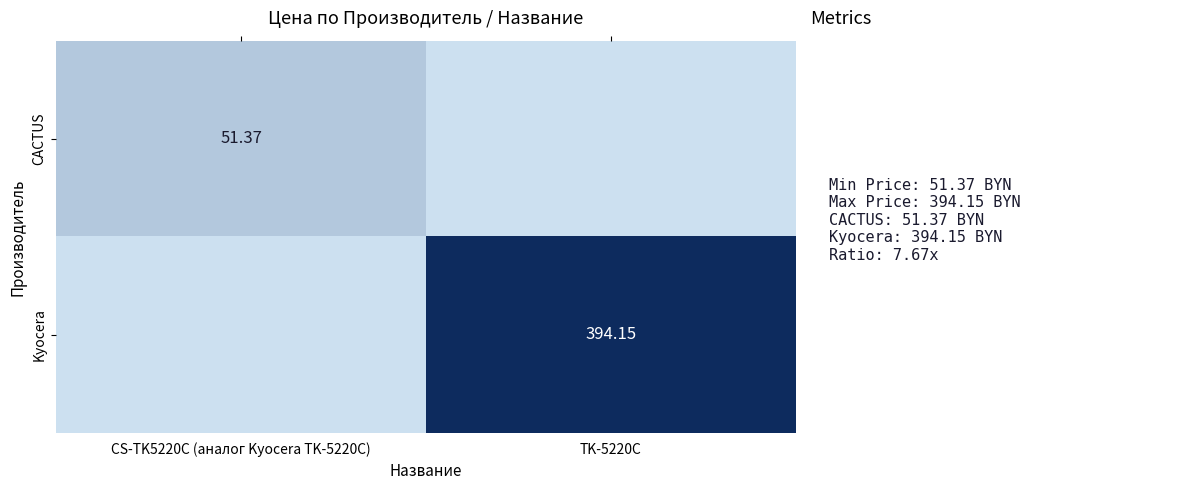

Is the value of Kyocera at TK-5220C greater than the value of CACTUS at CS-TK5220C (аналог Kyocera TK-5220C)?

Yes